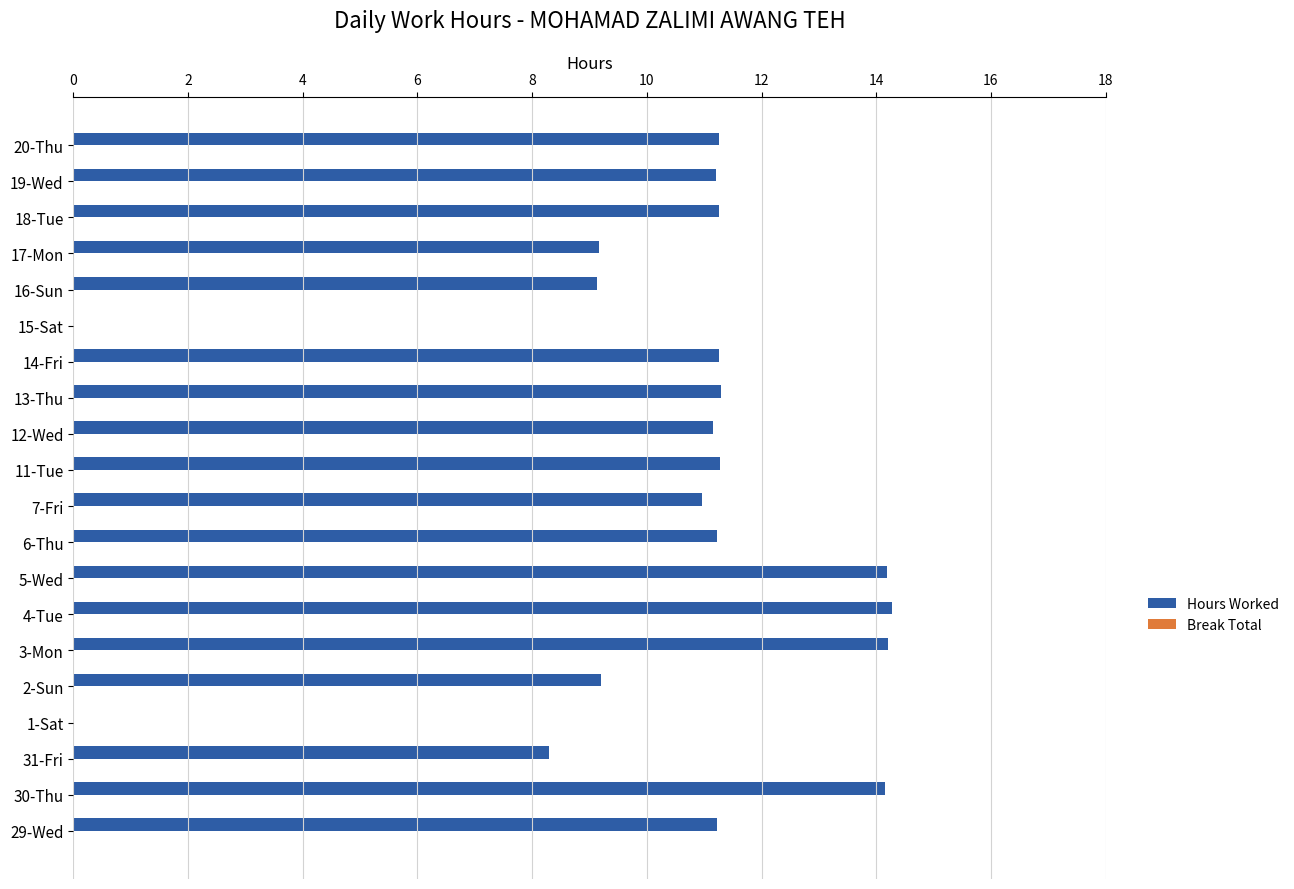

Where is the data nearest to the value 7?

31-Fri